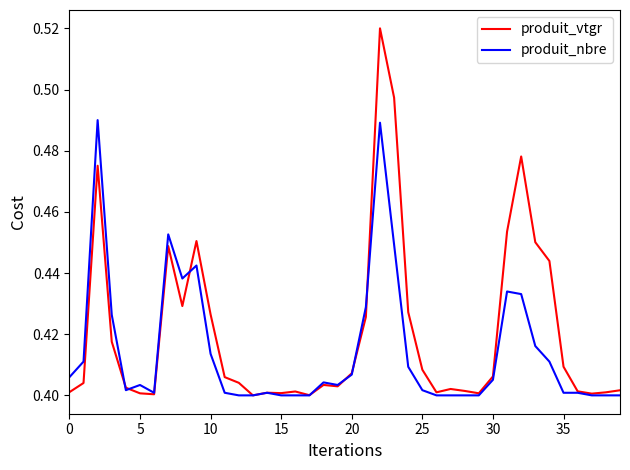

How many distinct data groups are displayed?

2